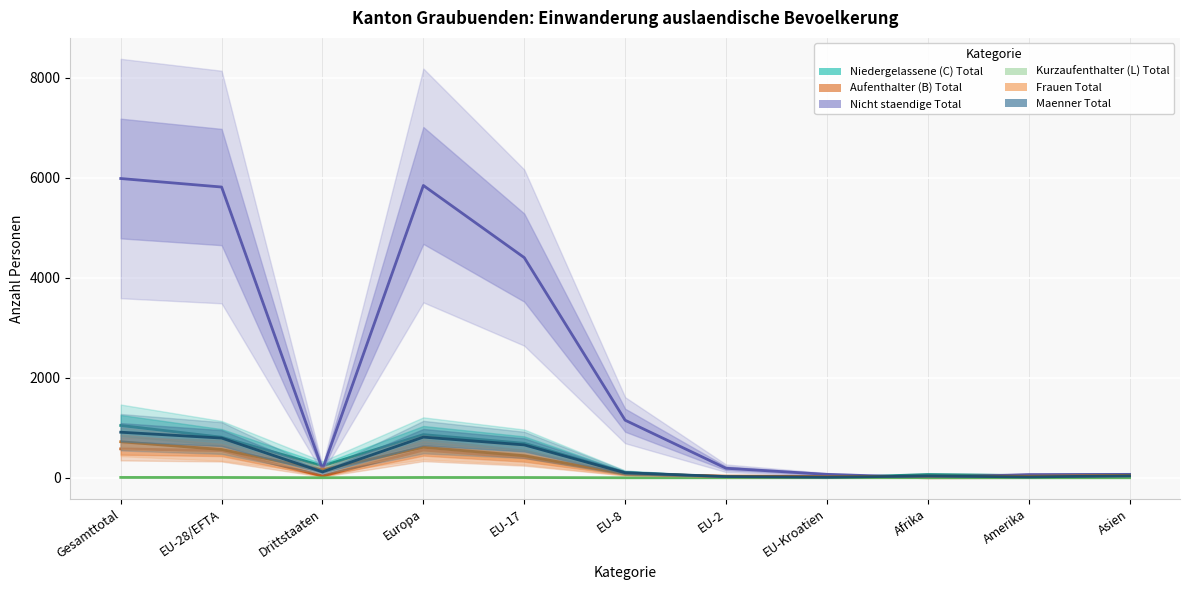

What is the sum of all Maenner Total values?

3519